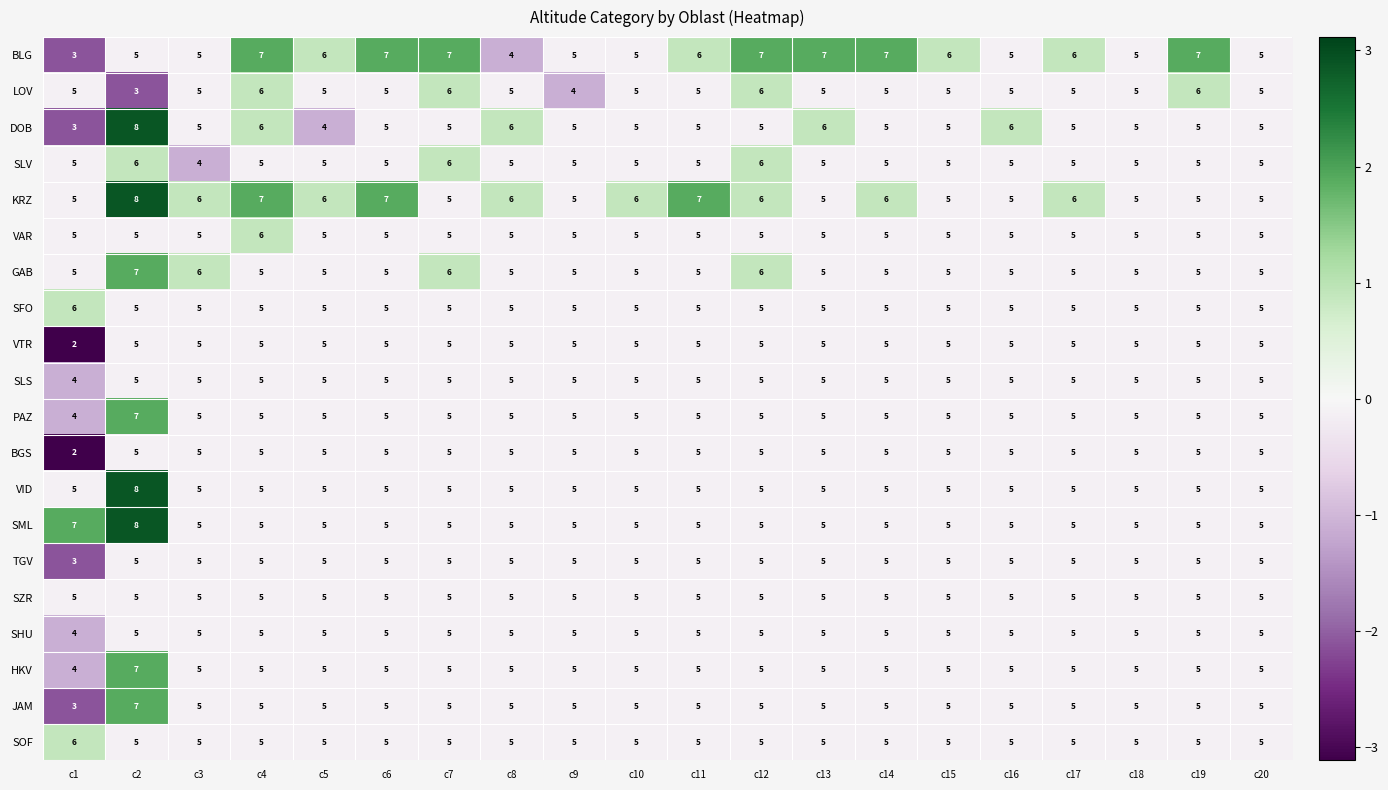

What is the sum of all SFO values?

101